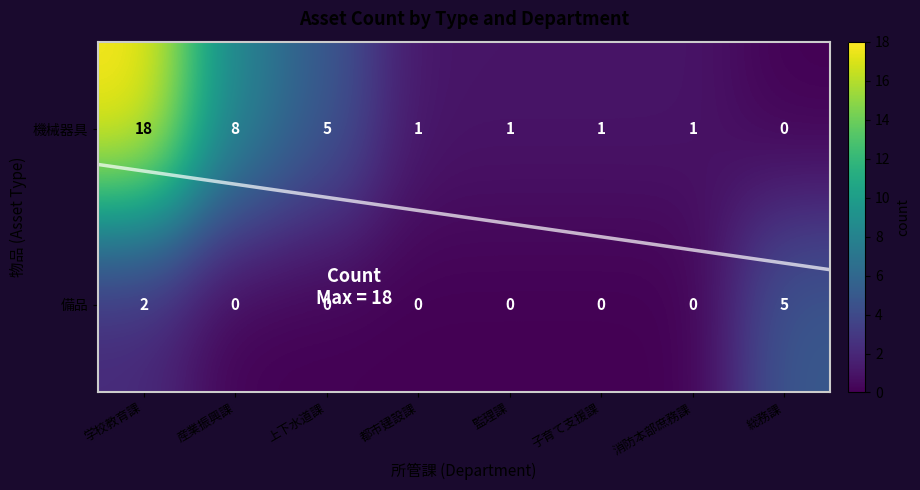

What is the difference between the 機械器具 values at 子育て支援課 and 学校教育課?

17